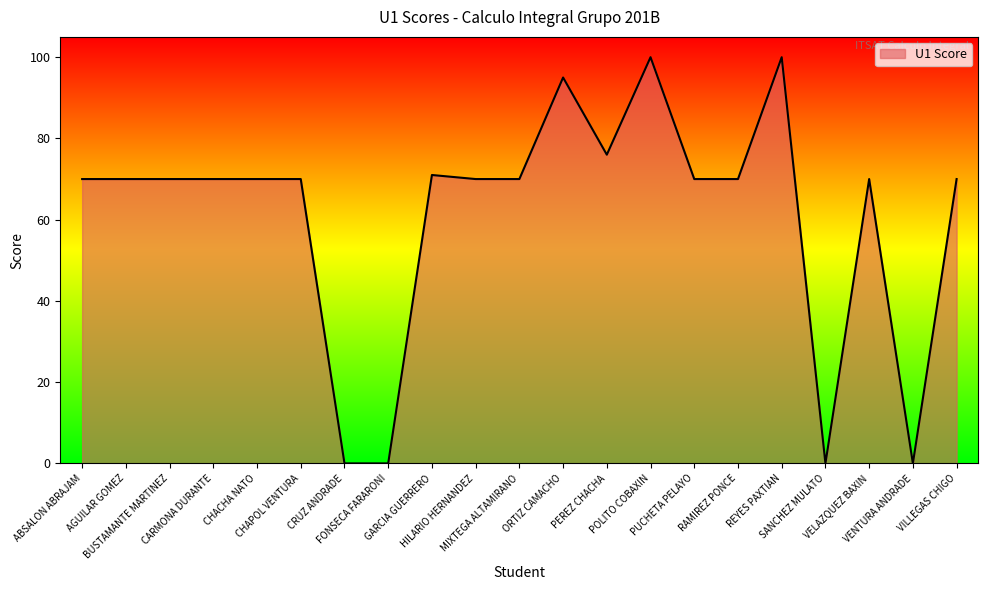

What is the greatest value displayed?

100